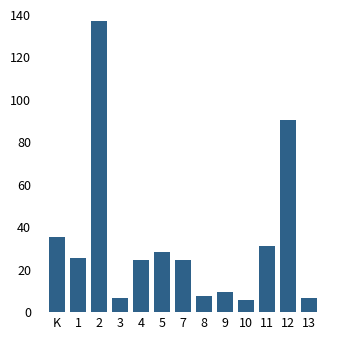

Is it true that the value at 2 is 137.4?

True